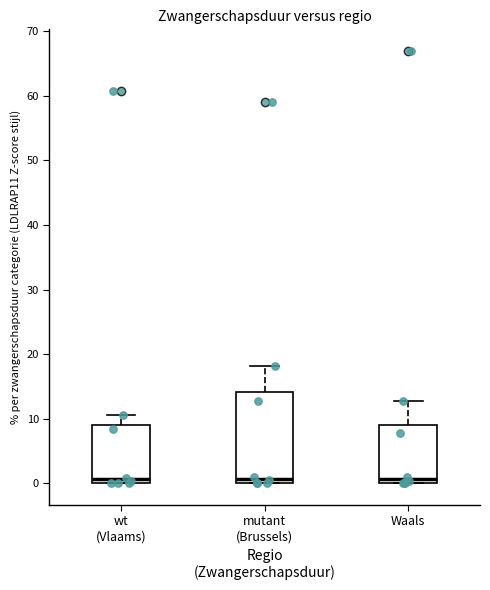

Reading left to right, transcribe this box plot: for each box, give where its median line is, the range the box spans, and where its two whiskers end, as read against the y-axis. The values are not printed on the chart, so give them approximately, as read against the axis.

wt (Vlaams): median 1, box 0 to 9, whiskers 0 to 11
mutant (Brussels): median 1, box 0 to 14, whiskers 0 to 18
Waals: median 1, box 0 to 9, whiskers 0 to 13